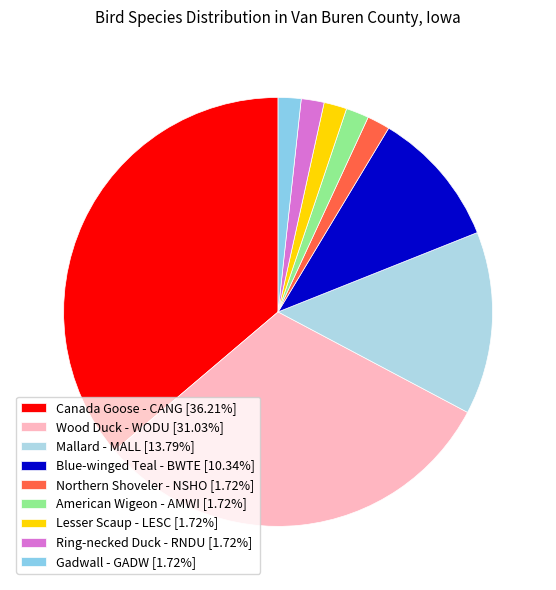

Is it true that Blue-winged Teal - BWTE is 10% of the pie?

True